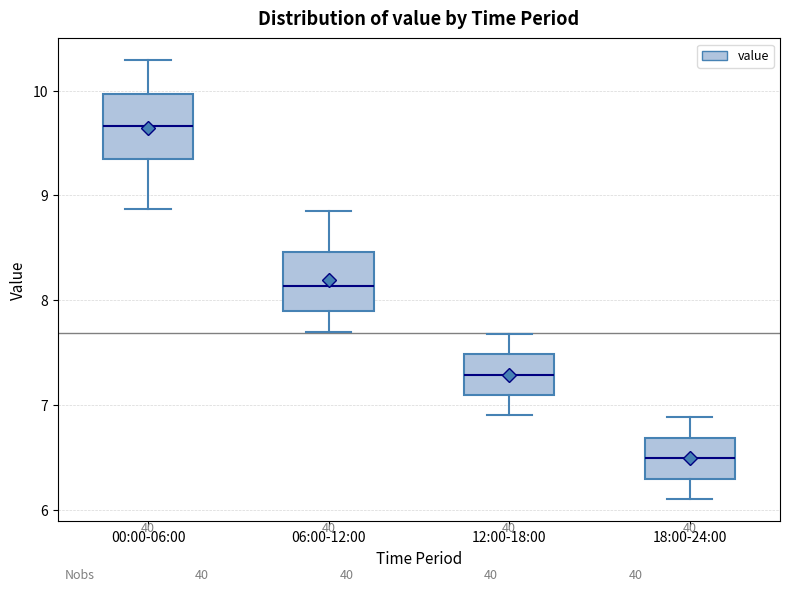

Reading left to right, read every box against the y-axis: the position of its median line, the range the box covers, and the ends of its whiskers. The values are not printed on the chart, so give them approximately, as read against the axis.

00:00-06:00: median 9.7, box 9.4 to 10.0, whiskers 8.9 to 10.3
06:00-12:00: median 8.1, box 7.9 to 8.5, whiskers 7.7 to 8.9
12:00-18:00: median 7.3, box 7.1 to 7.5, whiskers 6.9 to 7.7
18:00-24:00: median 6.5, box 6.3 to 6.7, whiskers 6.1 to 6.9